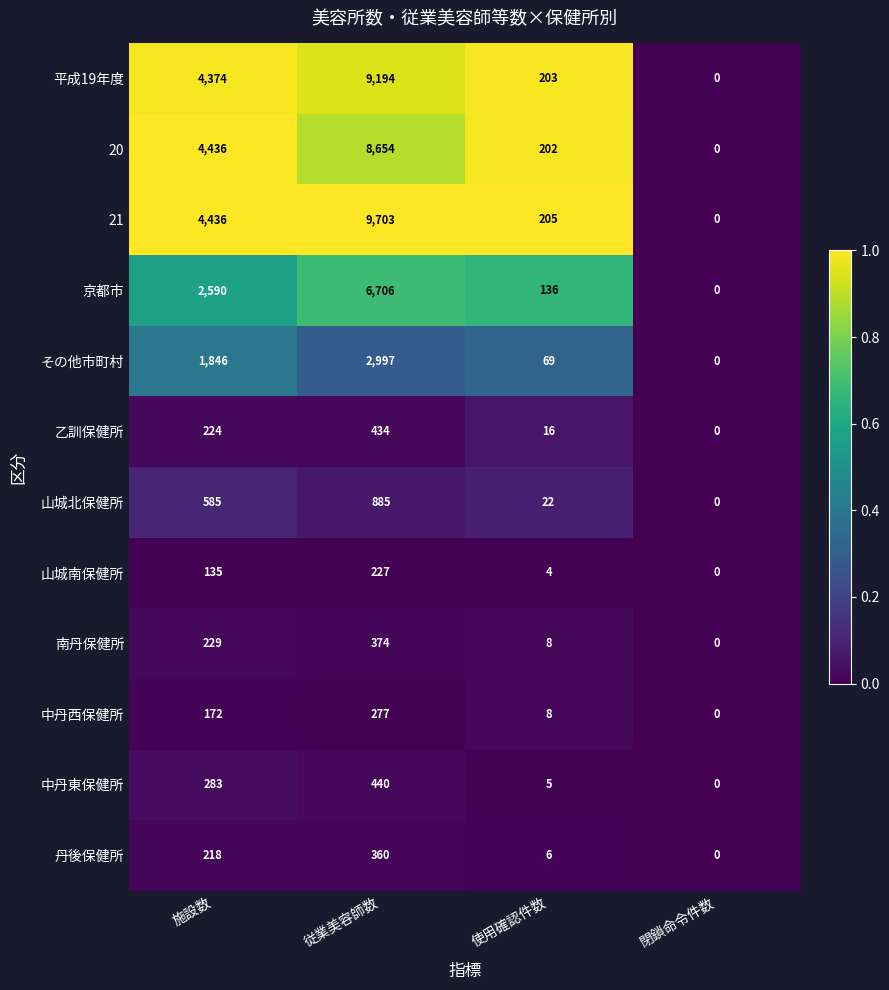

The 京都市 series shows 210 at 使用確認件数. True or false?

False